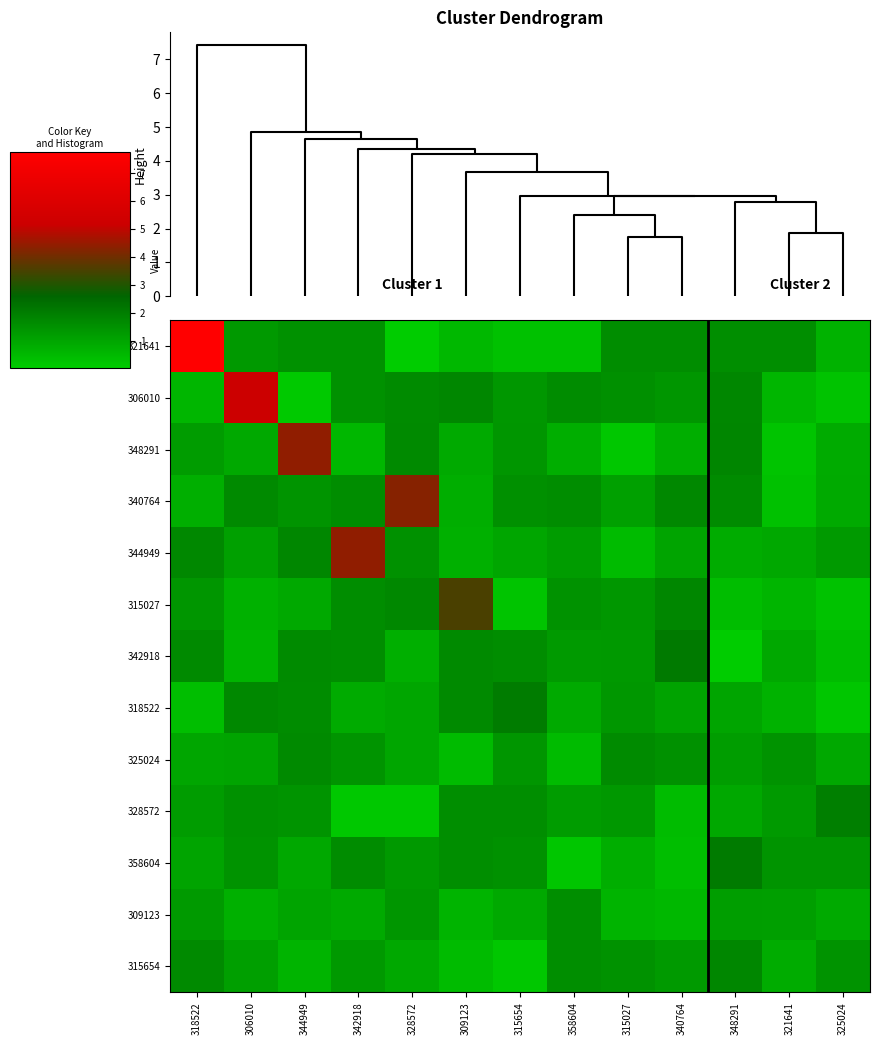

What is the spread (max minus min) of values at 325024?

1.8